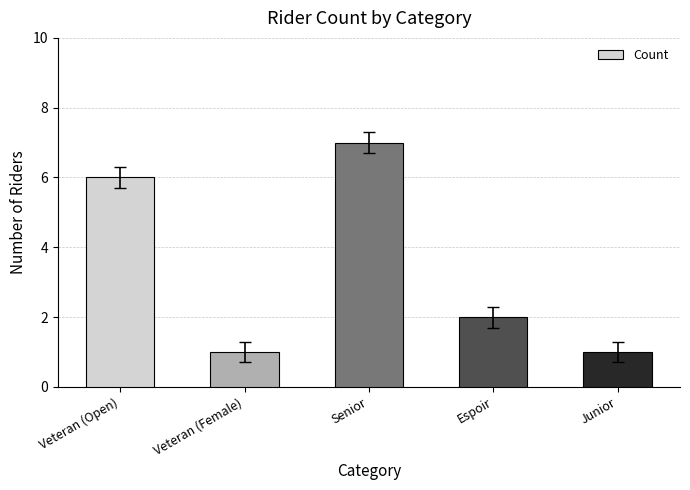

What is the ratio of the value at Senior to the value at Veteran (Female)?

7.0